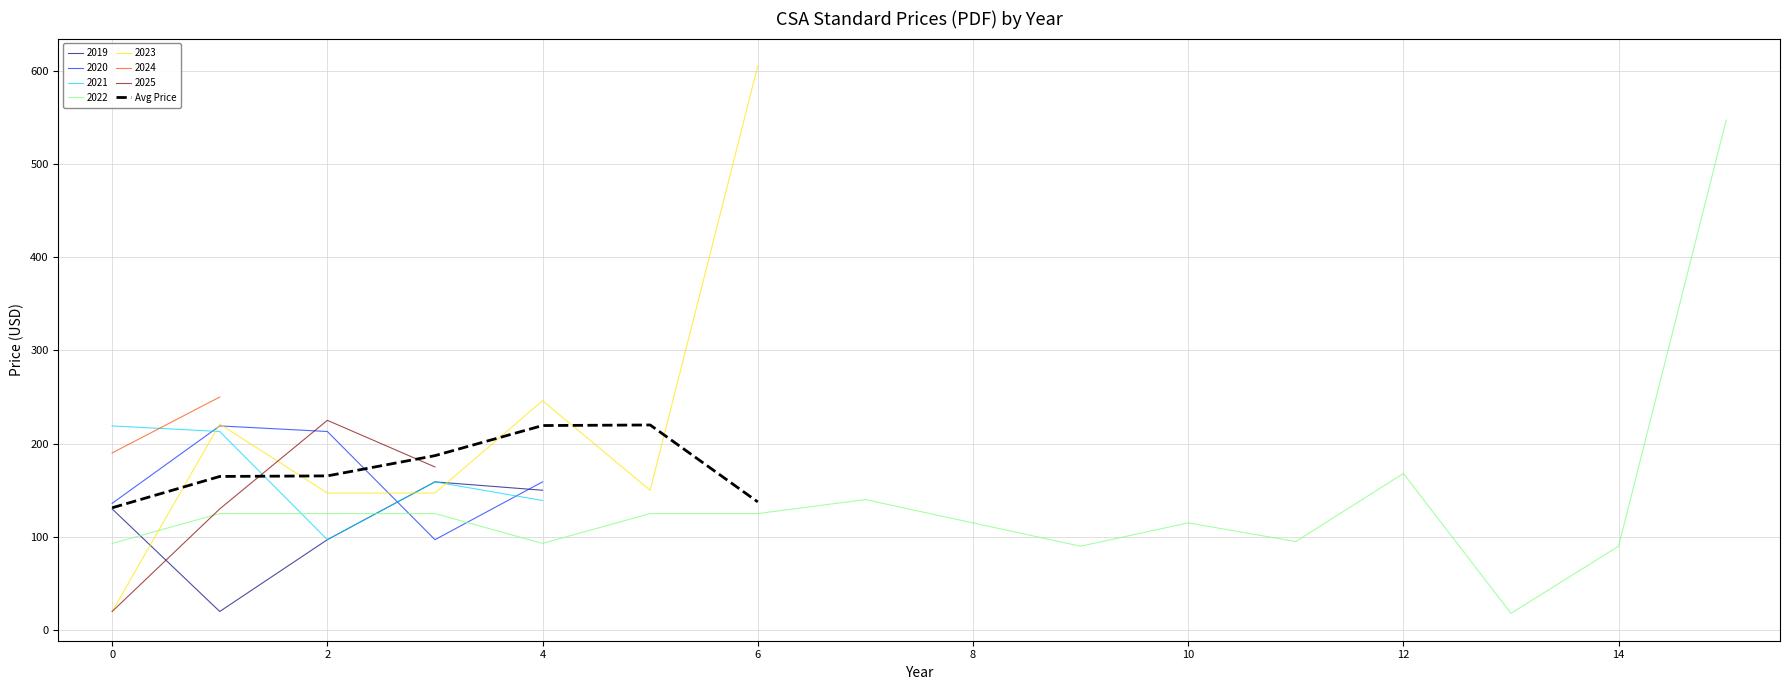

True or false: the data has more than 0 interior local peaks.

True